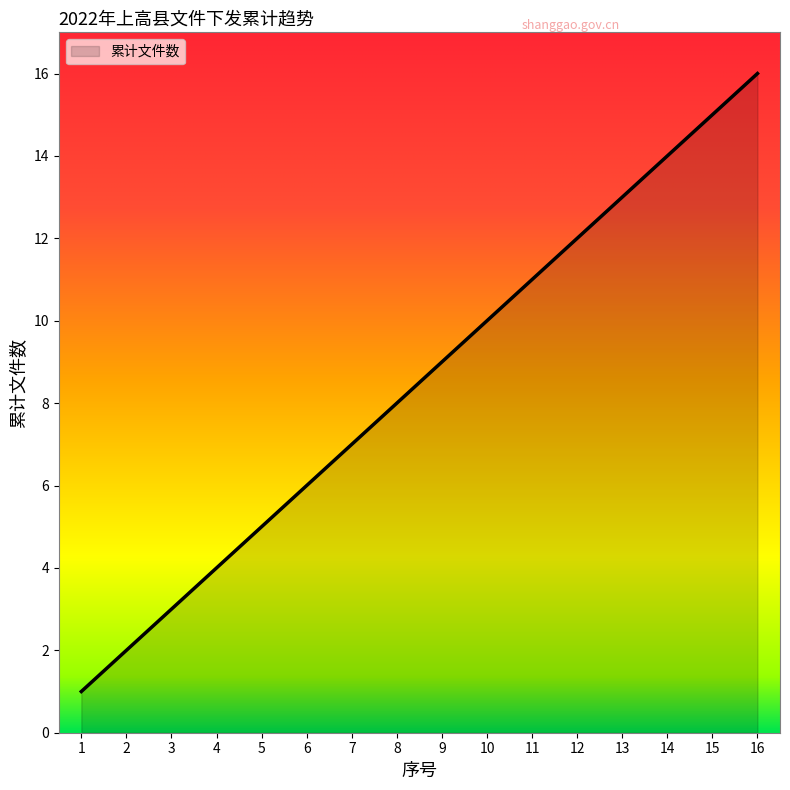

List the labels in order of value, smallest first.

1, 2, 3, 4, 5, 6, 7, 8, 9, 10, 11, 12, 13, 14, 15, 16